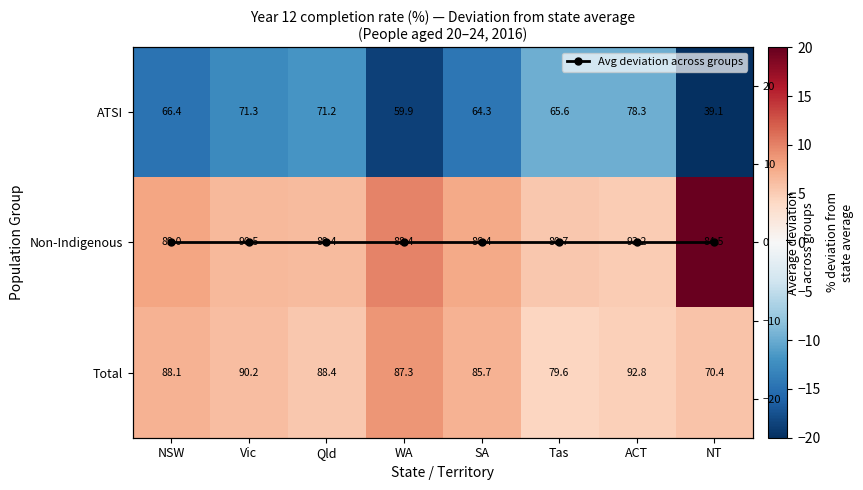

List the labels in order of Avg deviation across groups value, largest first.

SA, Vic, Tas, NT, NSW, Qld, ACT, WA